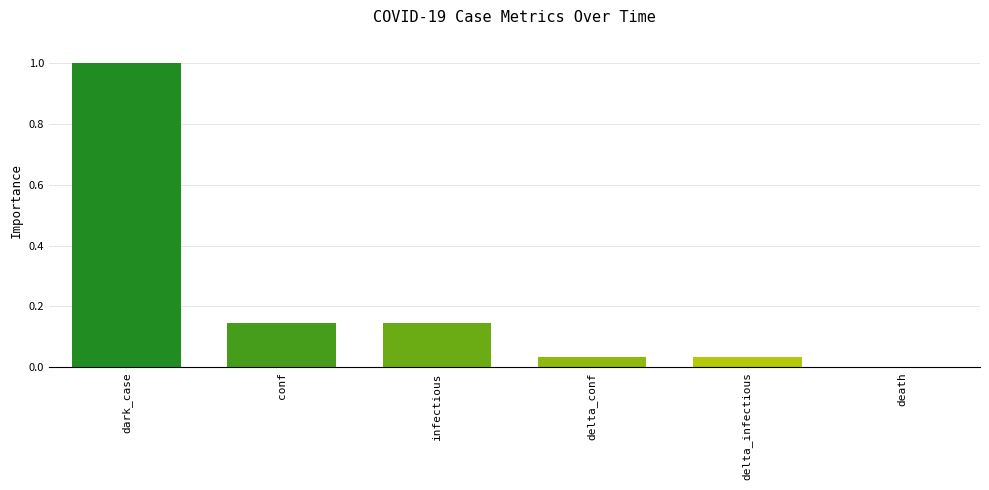

True or false: the data shows -0.7 at death.

False